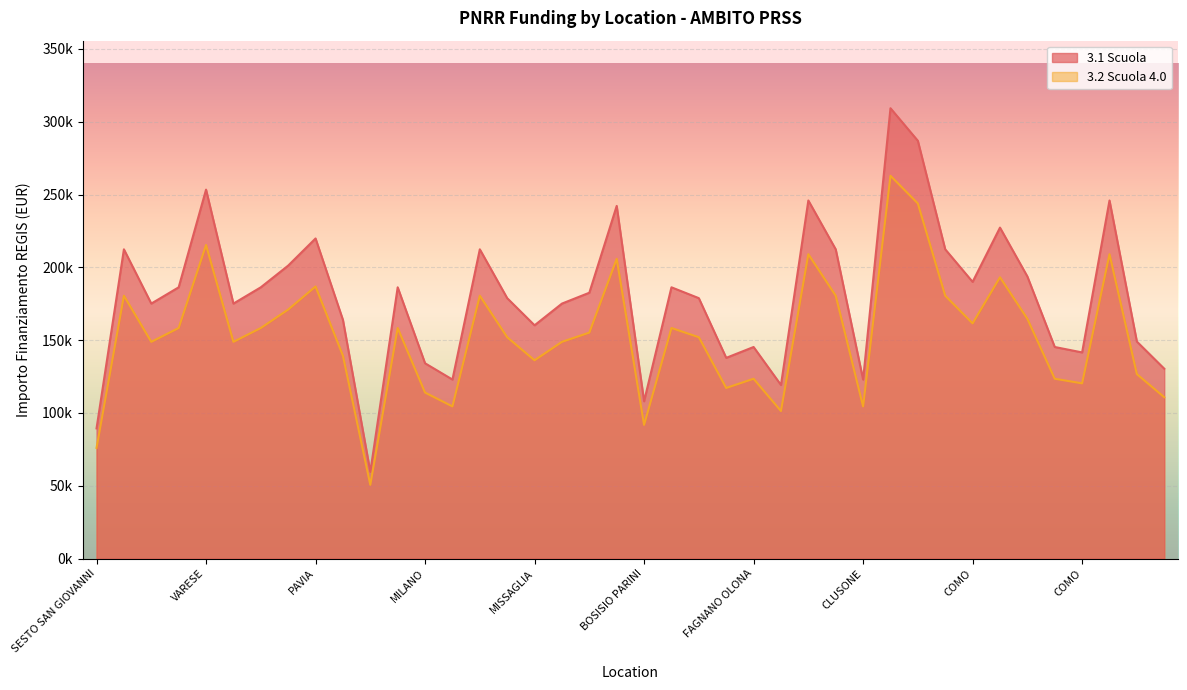

What are all the series names shown in the legend?

3.1 Scuola, 3.2 Scuola 4.0